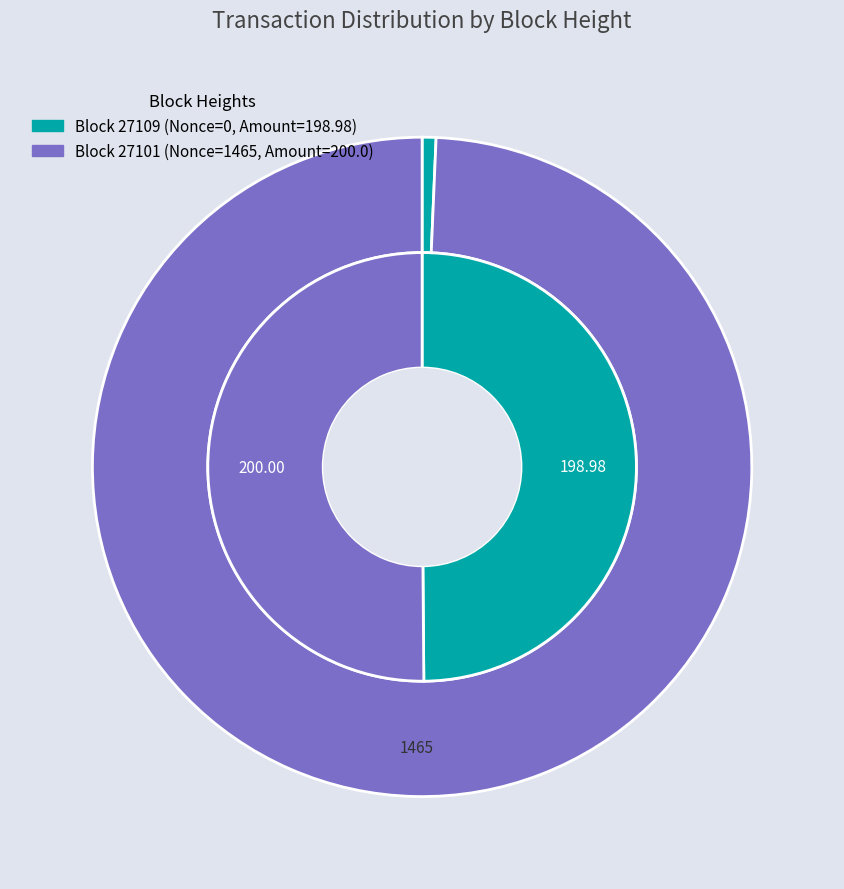

To the nearest percent, what is the difference between the largest and smallest slice percentages?

100%